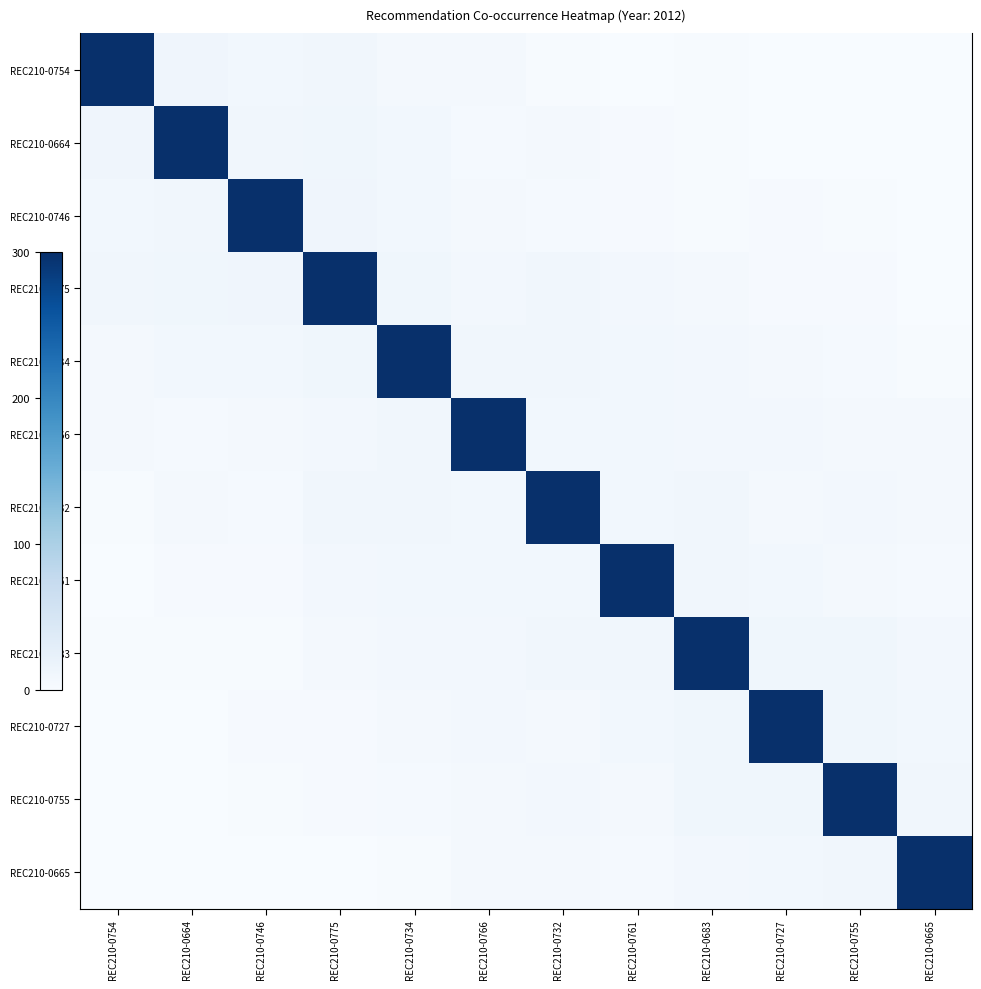

Where does the REC210-0734 series first go above 8?

REC210-0664